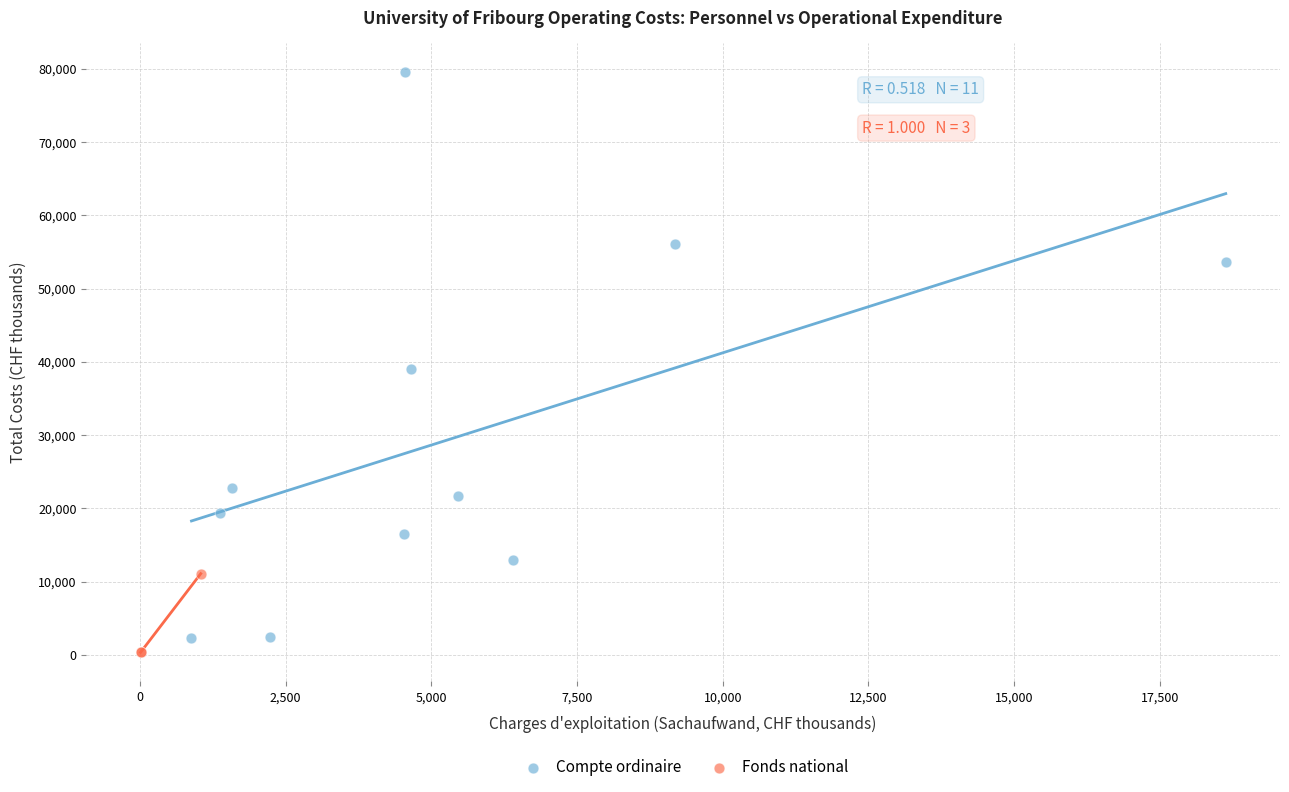

Which series has the widest spread of Y values?

Compte ordinaire